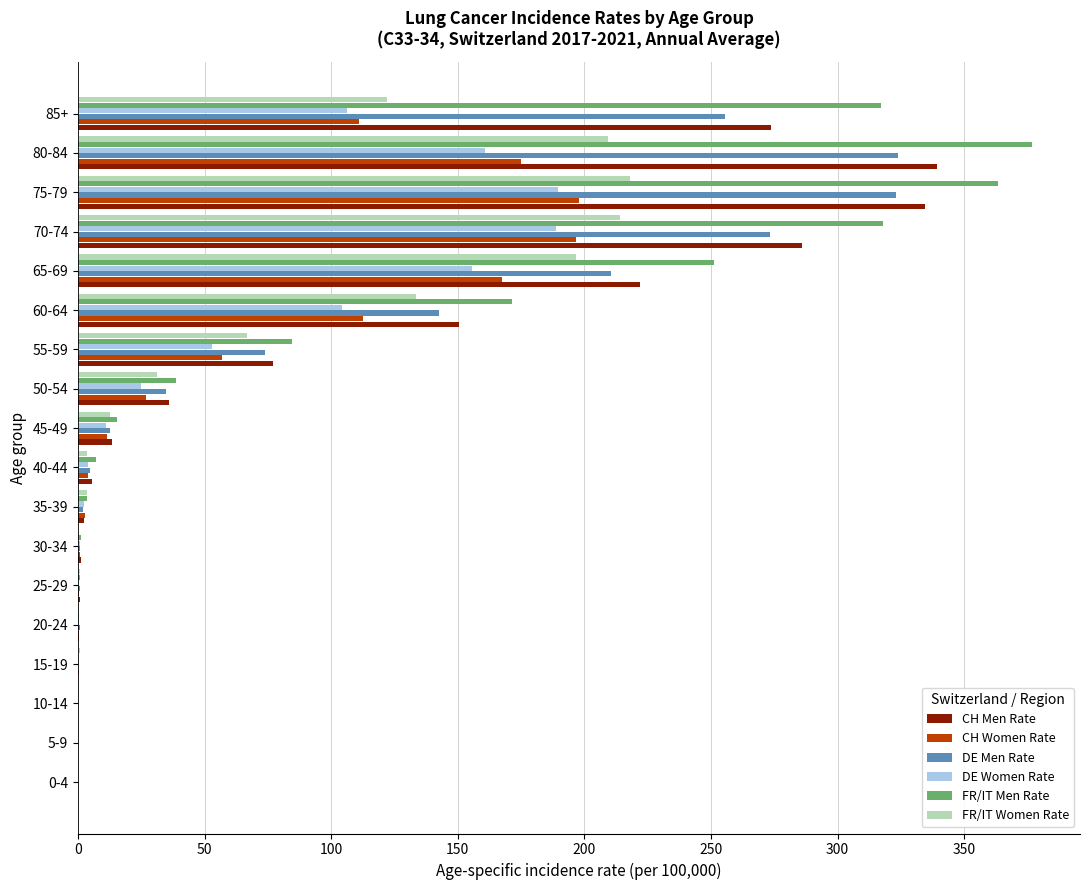

What is the sum of all DE Women Rate values?

1002.1